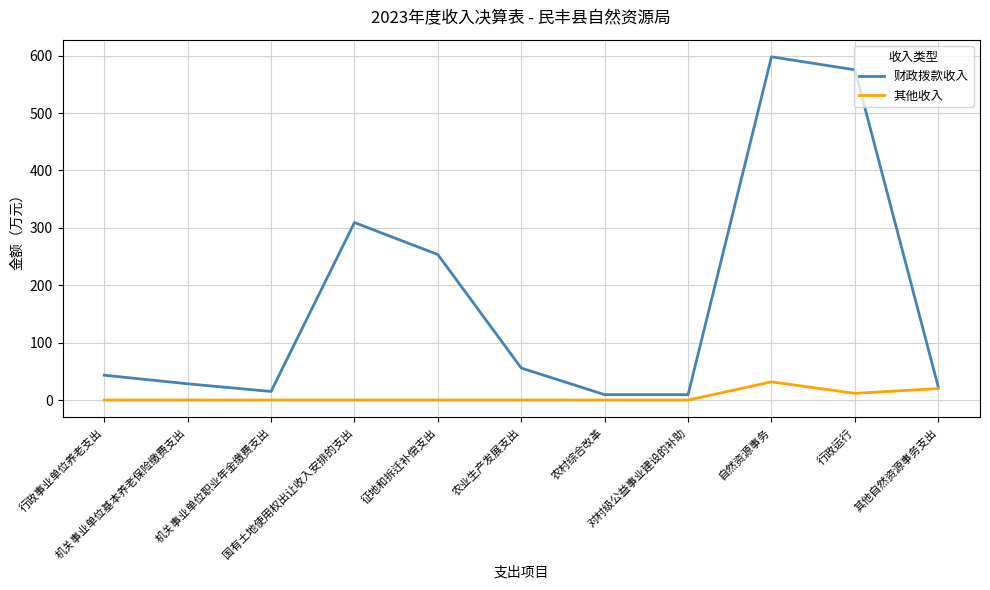

What is the difference between the highest and lowest values at 农业生产发展支出?

55.8